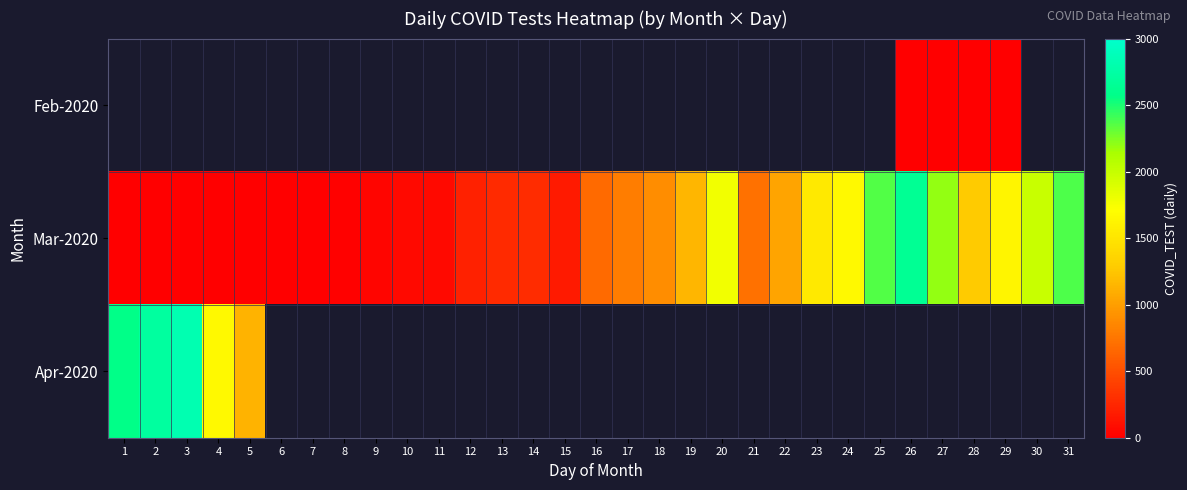

What value does the Mar-2020 series have at 10?

62.0